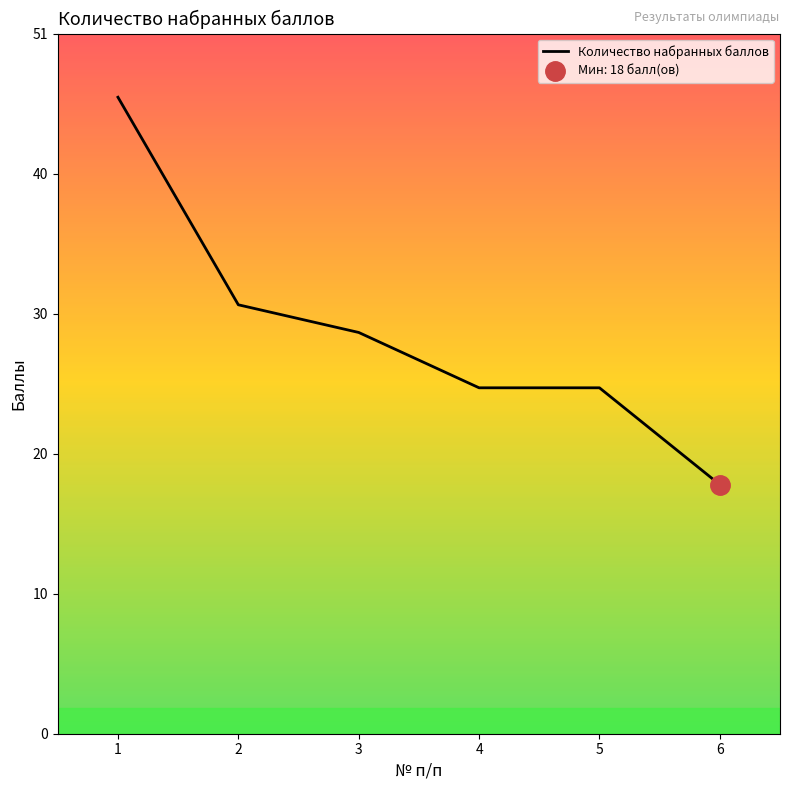

At which label does the data first exceed 29?

1